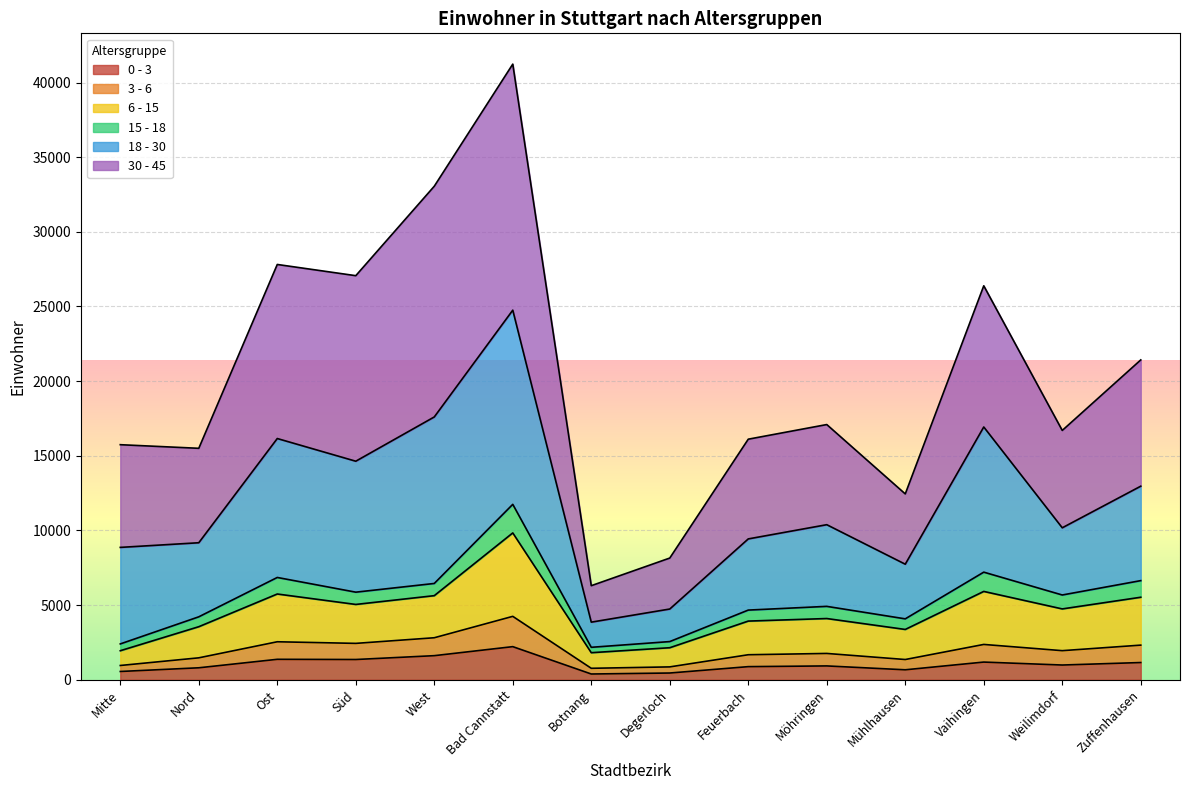

How many values in the 0 - 3 series are below 986?

7